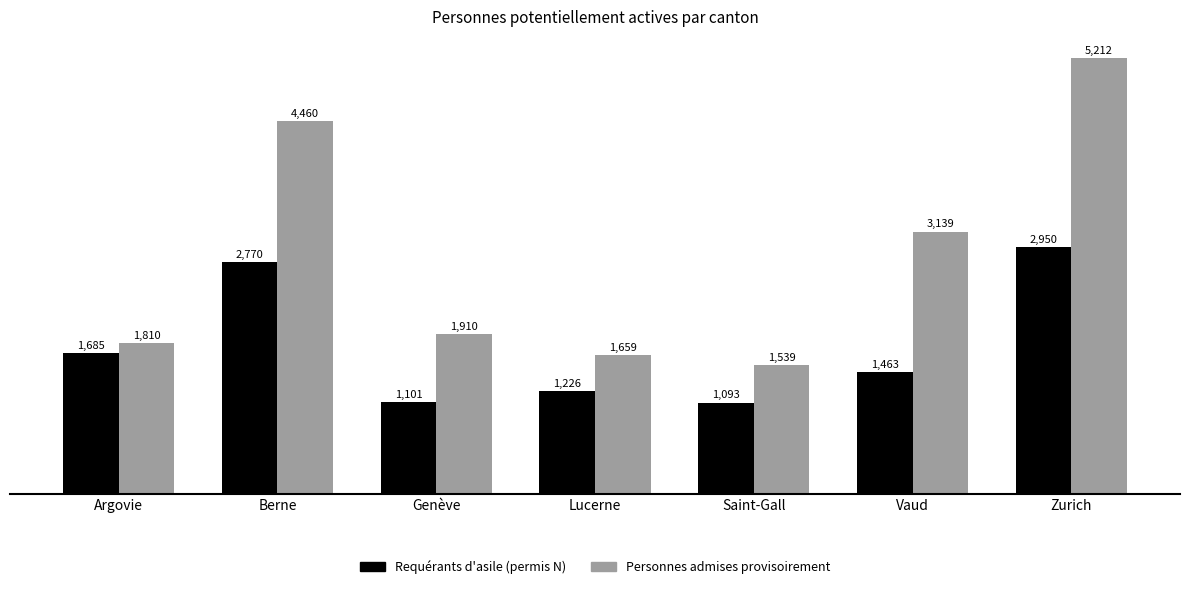

Where is Personnes admises provisoirement nearest to the value 3375?

Vaud